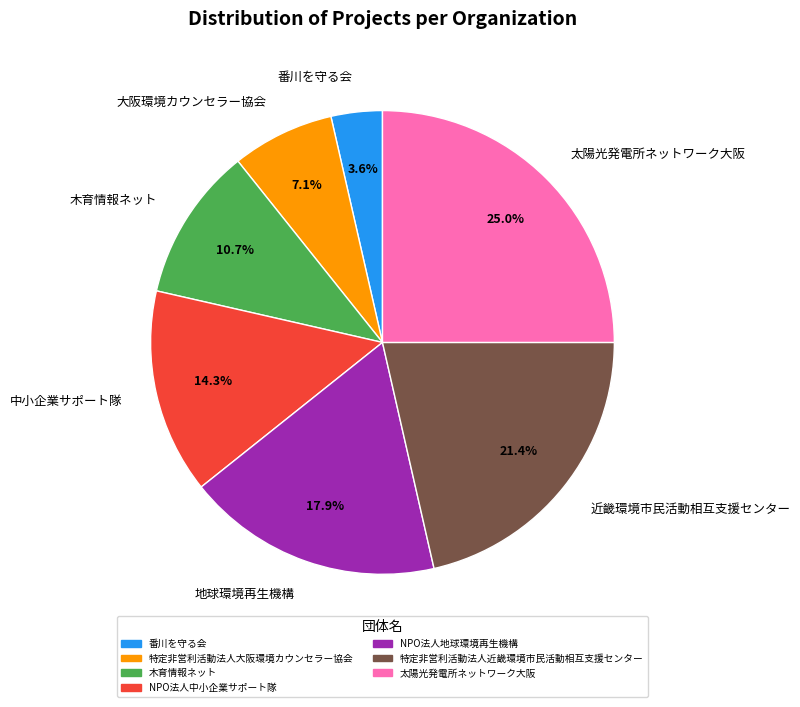

What is the total percentage of 大阪環境カウンセラー協会 and 太陽光発電所ネットワーク大阪?

32.1%